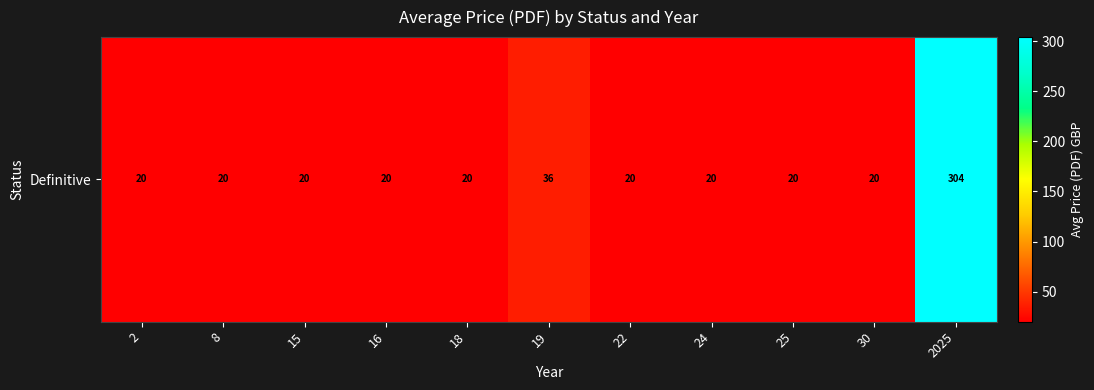

Read the value at 19.

36.0